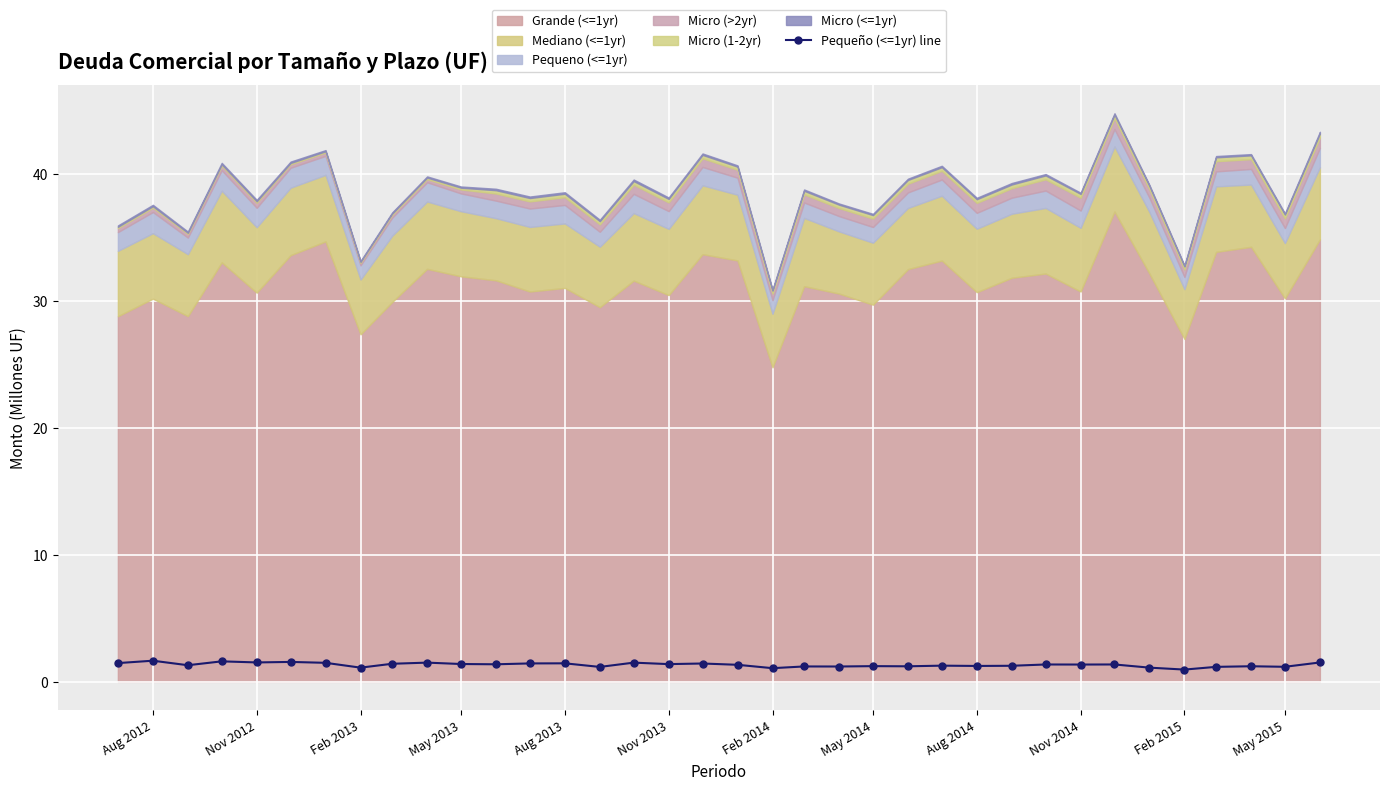

What is the maximum value for Pequeño (<=1yr) line?

1.7